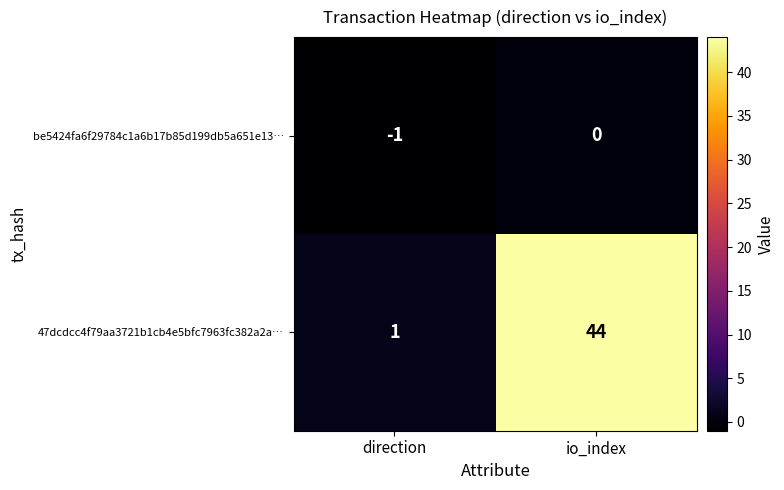

What is the sum of all be5424fa6f29784c1a6b17b85d199db5a651e13… values?

-1